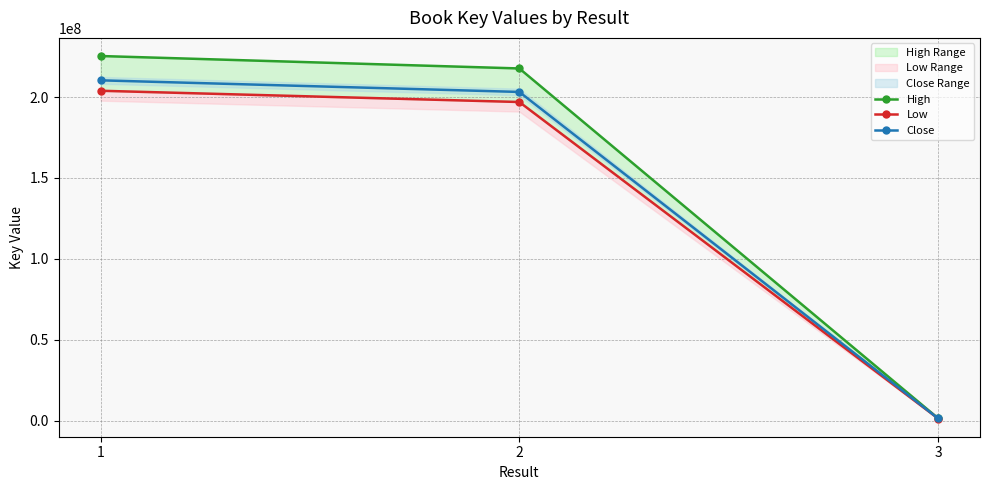

At which label does Low first exceed 196925682?

1